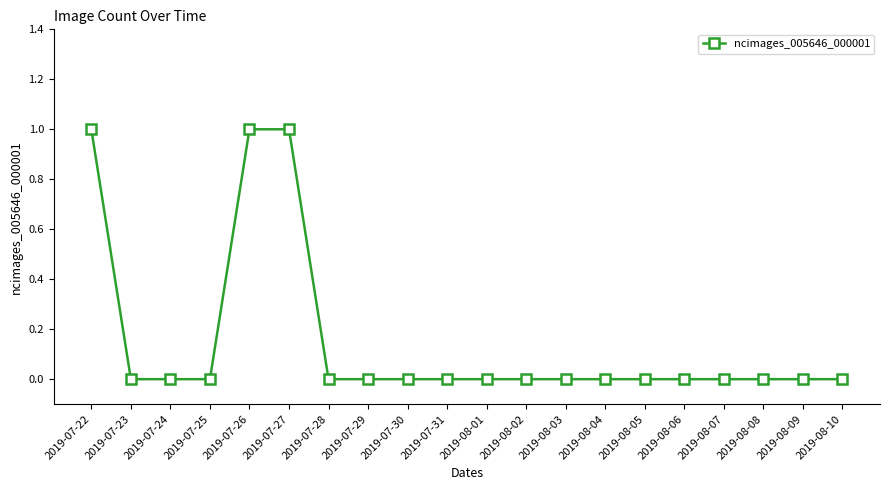

Count the number of data series in this chart.

1